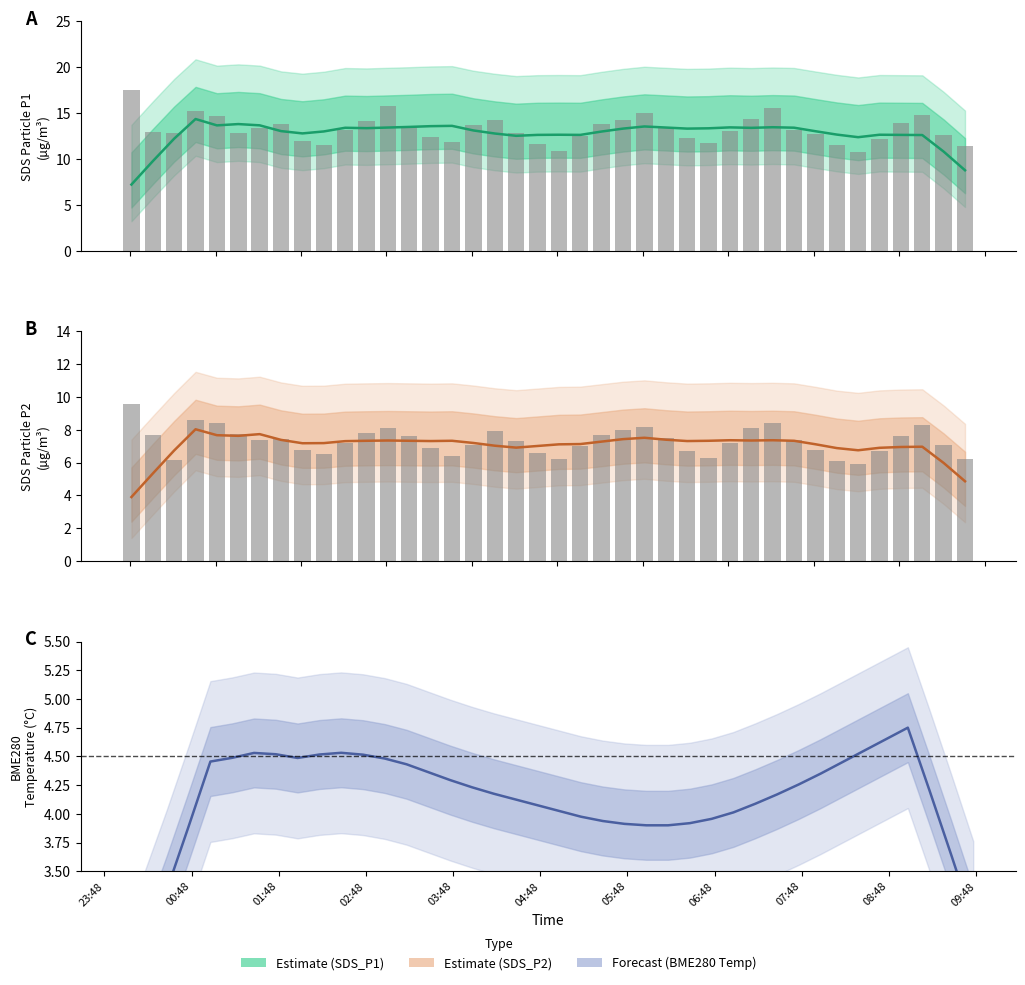

How many data points in Forecast are less than 4?

13